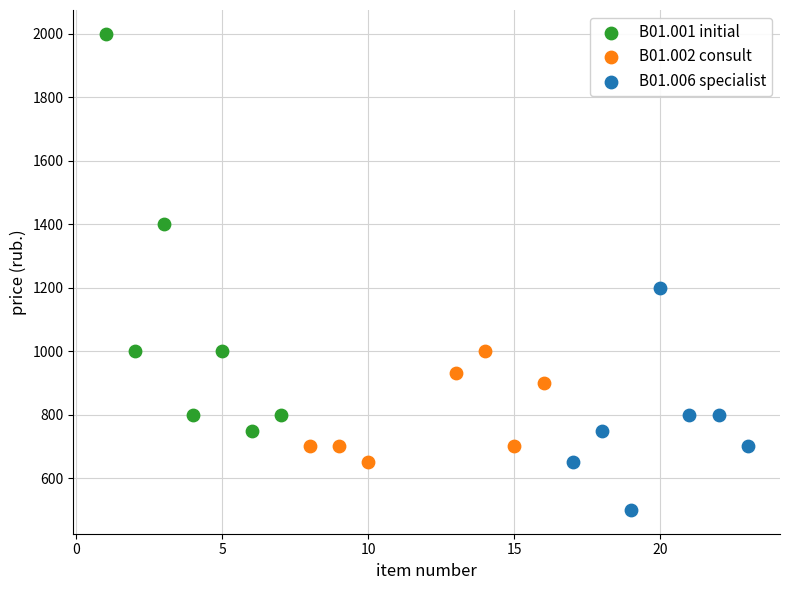

Which series has the largest Y range (max minus min)?

B01.001 initial